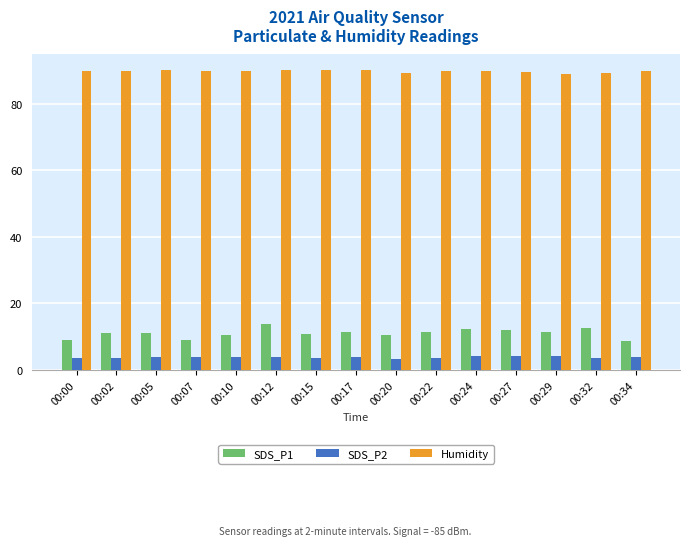

At how many categories does at least one series exceed 7?

15